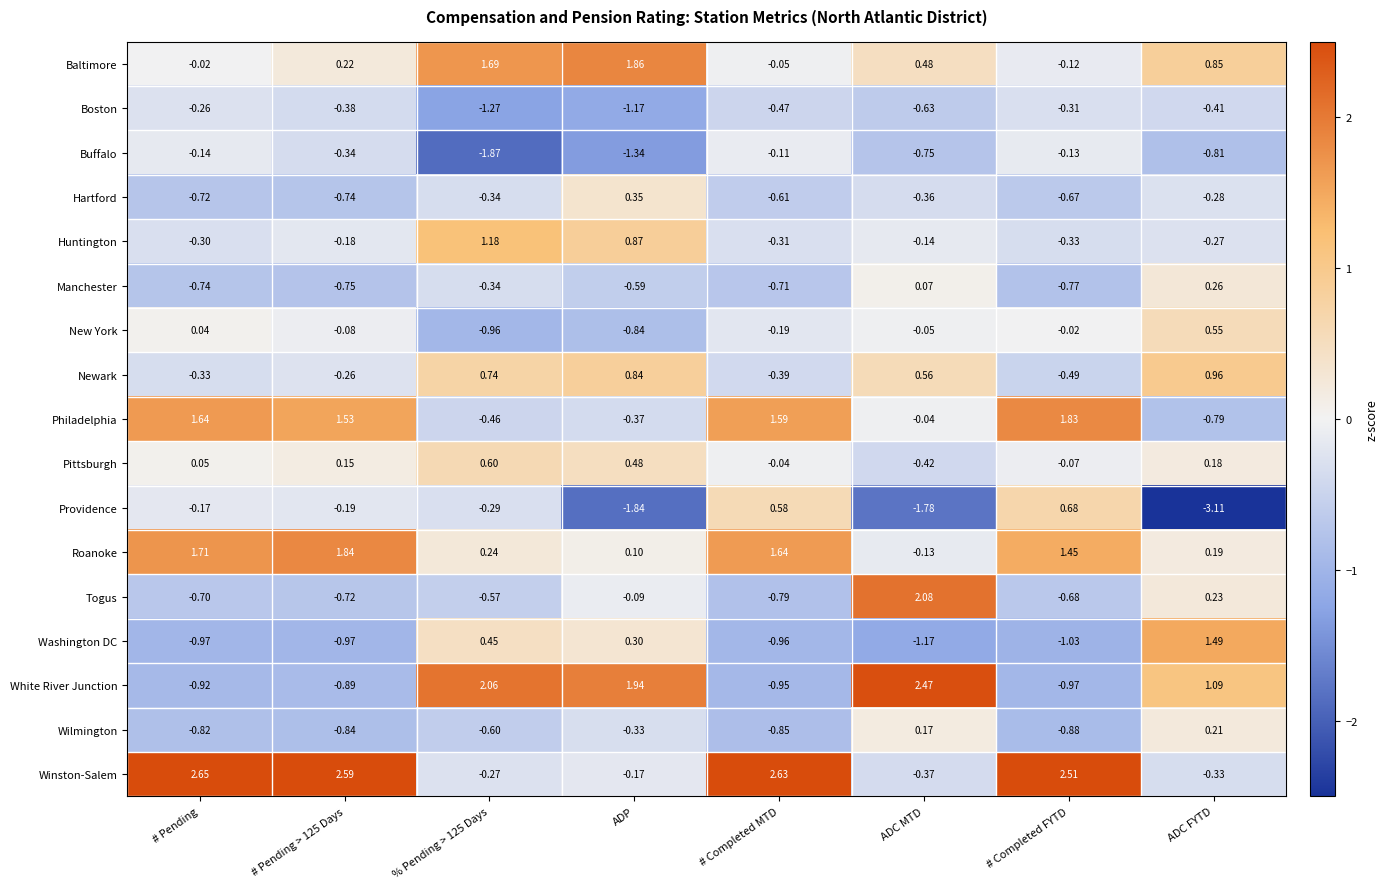

Which label corresponds to the largest value in the chart?

# Pending